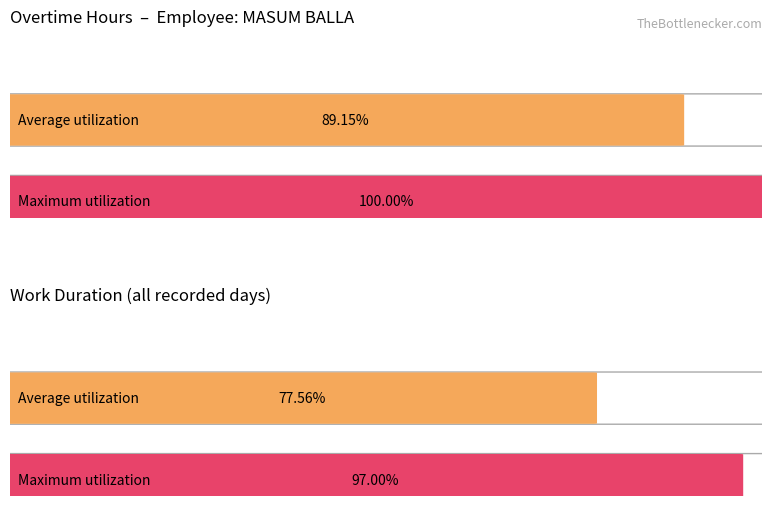

Does the chart contain stacked bars?

No